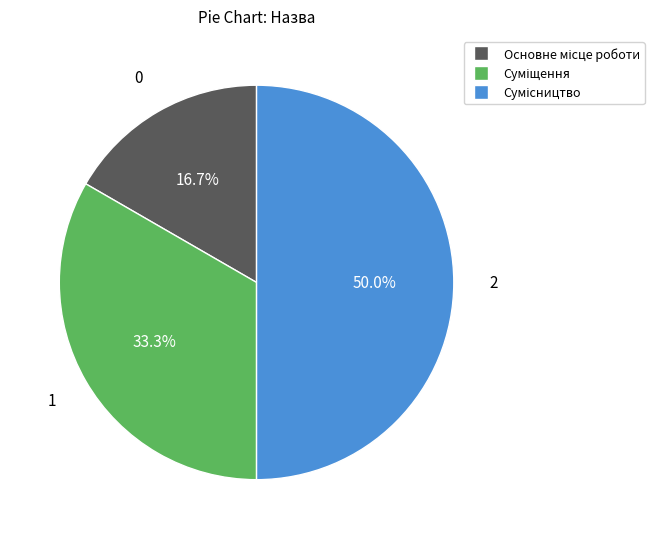

Is there any slice that represents more than half of the pie?

No